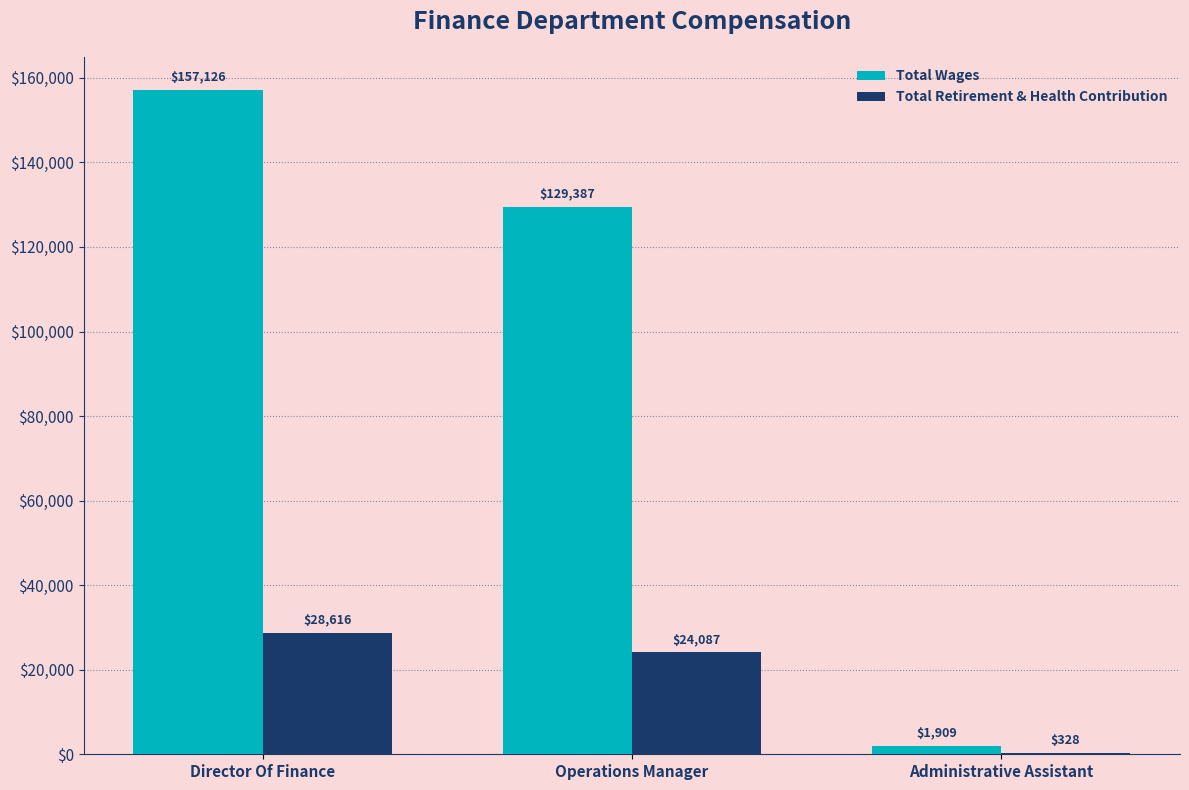

Count the Total Wages values in the range 1909 to 157126.

3